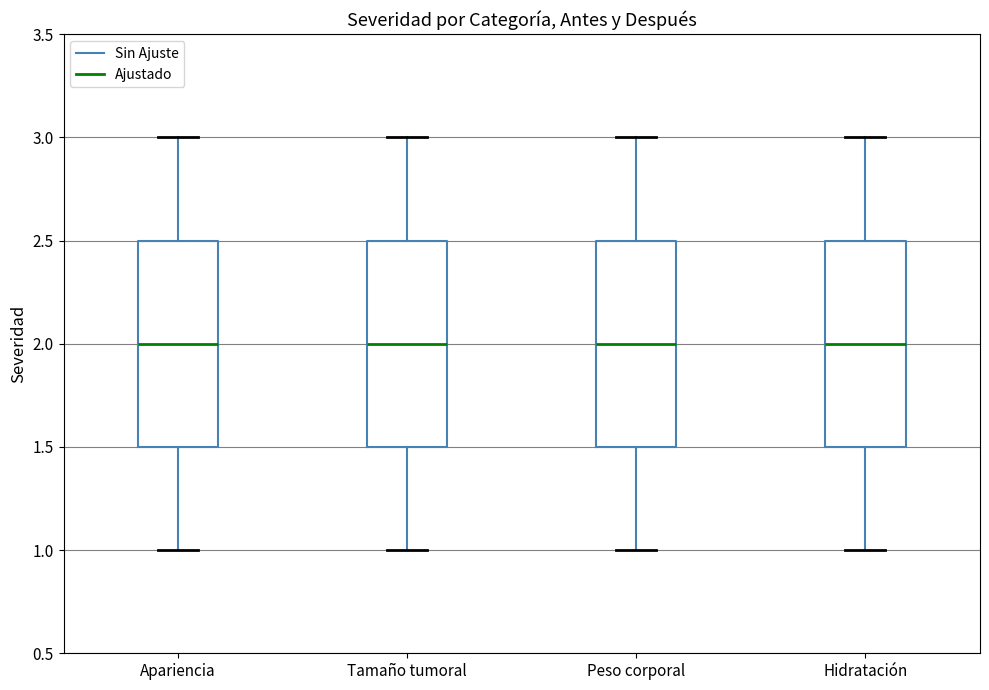

Reading left to right, transcribe this box plot: for each box, give where its median line is, the range the box spans, and where its two whiskers end, as read against the y-axis. The values are not printed on the chart, so give them approximately, as read against the axis.

Apariencia: median 2.0, box 1.5 to 2.5, whiskers 1.0 to 3.0
Tamaño tumoral: median 2.0, box 1.5 to 2.5, whiskers 1.0 to 3.0
Peso corporal: median 2.0, box 1.5 to 2.5, whiskers 1.0 to 3.0
Hidratación: median 2.0, box 1.5 to 2.5, whiskers 1.0 to 3.0